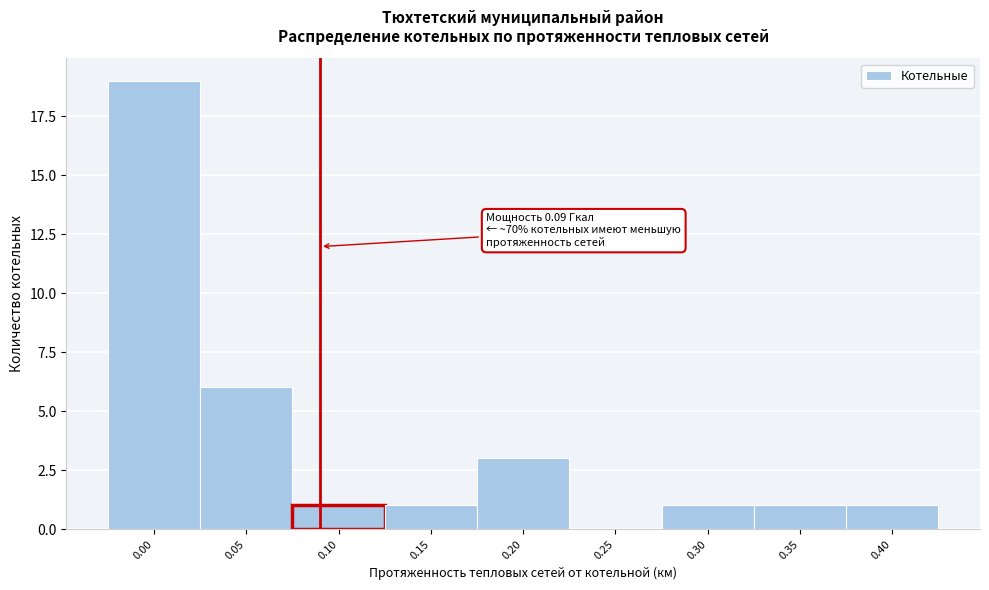

Over which range of the x-axis is the bar tallest?

-0.025 to 0.025